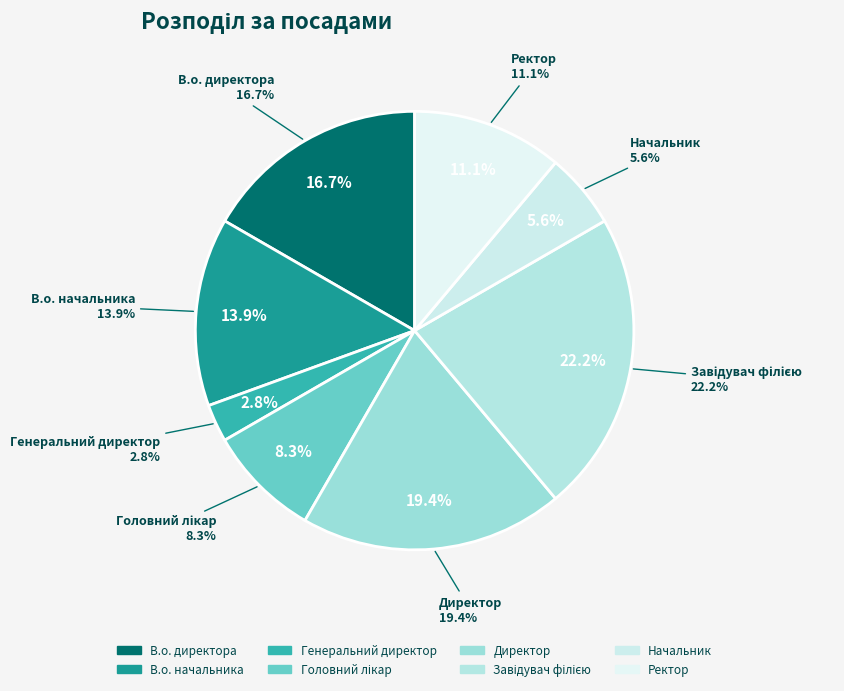

How many segments does this pie chart have?

8